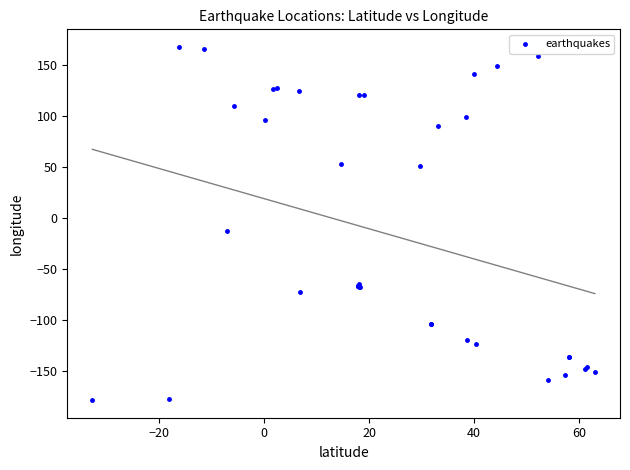

What Y value in the scatter plot is closest to -5?

-12.9